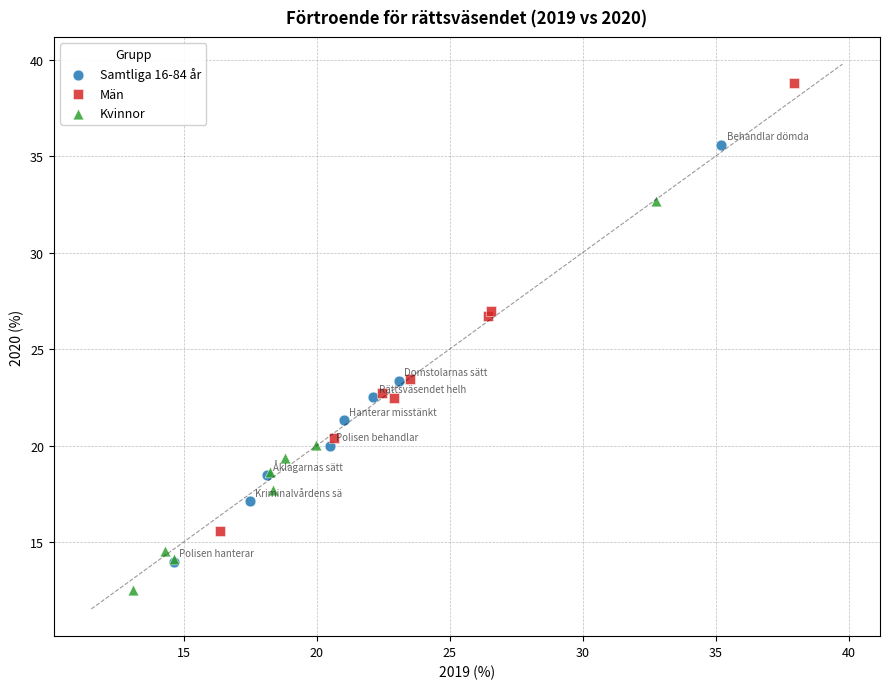

What are all the series names shown in the legend?

Samtliga 16-84 år, Män, Kvinnor